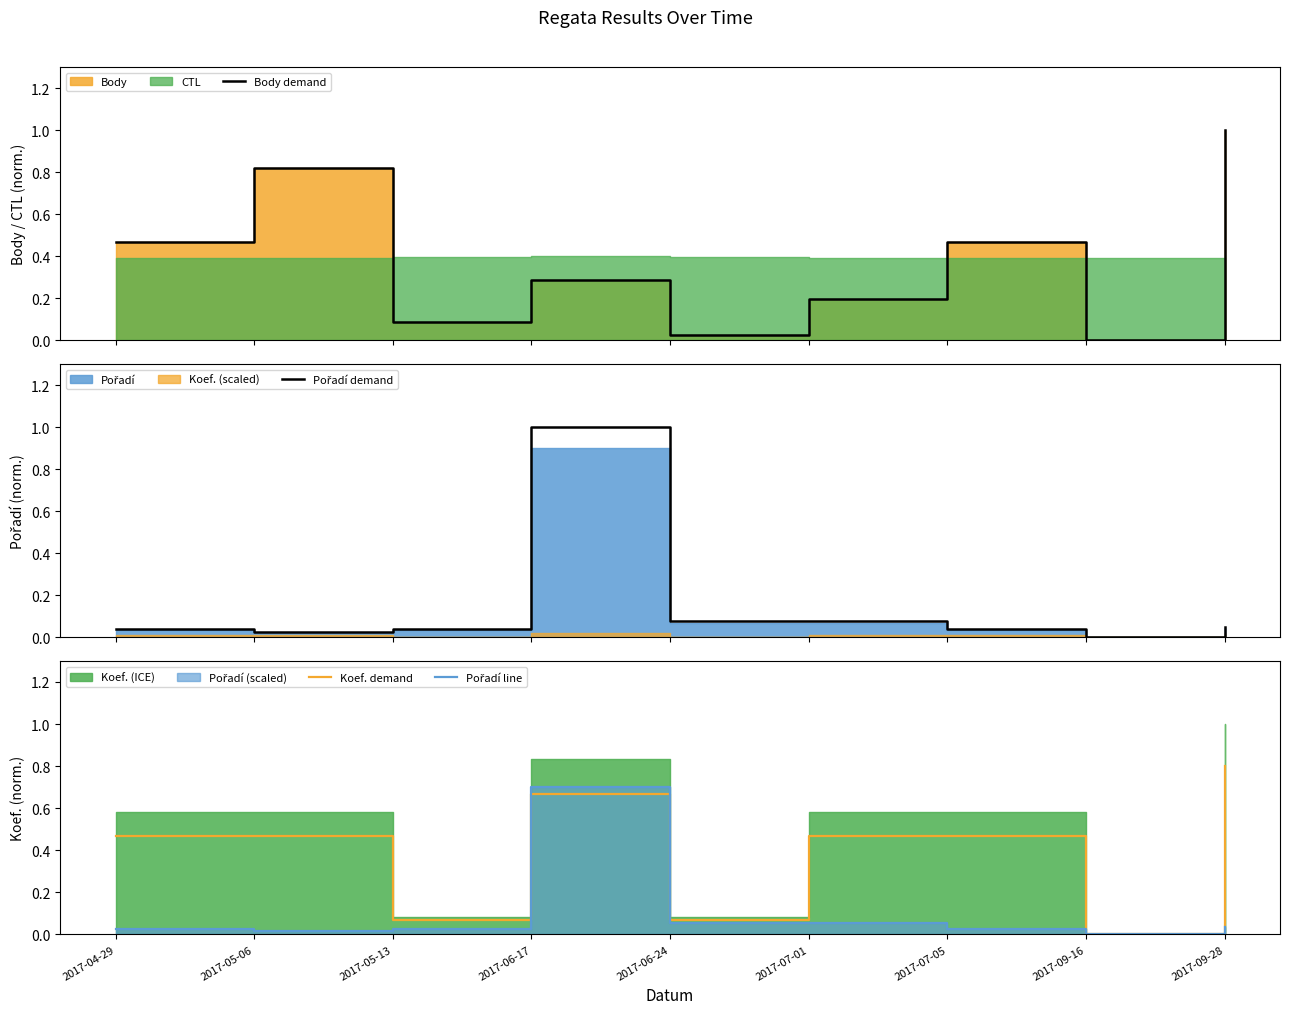

Reading left to right, list all the values displayed in this chart.

Body demand: 2017-04-29=0.5	2017-05-06=0.8	2017-05-13=0.1	2017-06-17=0.3	2017-06-24=0.0	2017-07-01=0.2	2017-07-05=0.5	2017-09-16=0.0	2017-09-28=1.0
Pořadí demand: 2017-04-29=0.0	2017-05-06=0.0	2017-05-13=0.0	2017-06-17=1.0	2017-06-24=0.1	2017-07-01=0.1	2017-07-05=0.0	2017-09-16=0.0	2017-09-28=0.1
Koef. demand: 2017-04-29=0.5	2017-05-06=0.5	2017-05-13=0.1	2017-06-17=0.7	2017-06-24=0.1	2017-07-01=0.5	2017-07-05=0.5	2017-09-16=0.0	2017-09-28=0.8
Pořadí line: 2017-04-29=0.0	2017-05-06=0.0	2017-05-13=0.0	2017-06-17=0.7	2017-06-24=0.1	2017-07-01=0.1	2017-07-05=0.0	2017-09-16=0.0	2017-09-28=0.0